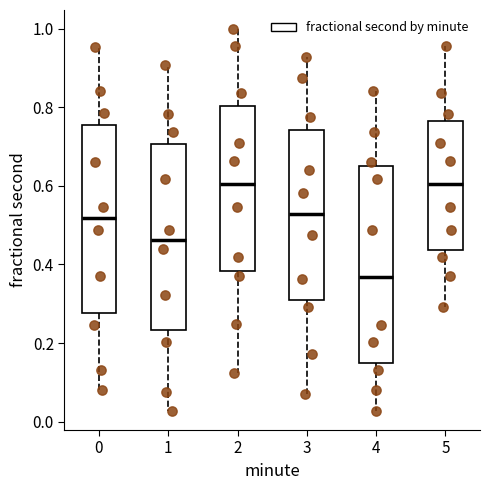

Comparing the boxes themselves (not the whiskers), which one is the tallest?

4